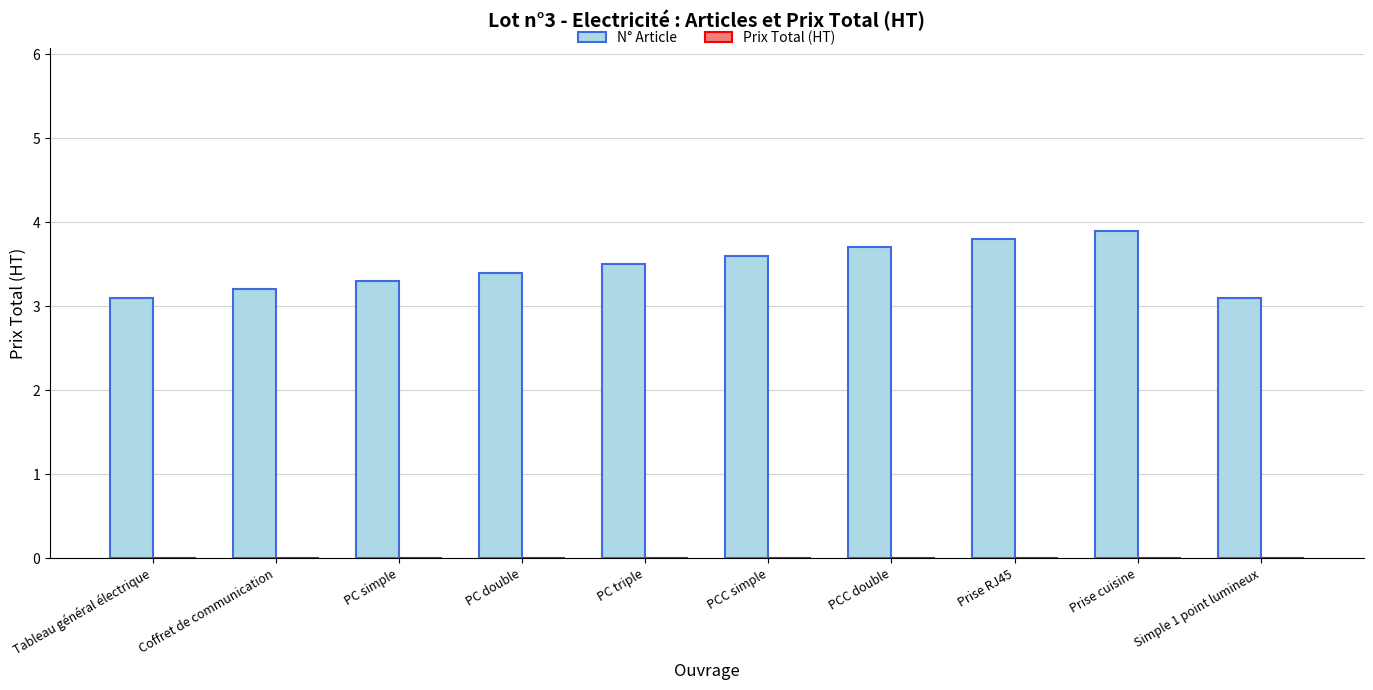

The value at Tableau général électrique is 4.4. True or false?

False